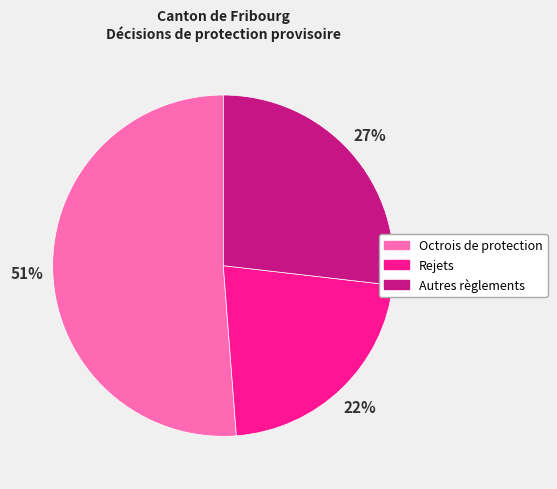

To the nearest percent, what percentage of the pie is Rejets?

22%